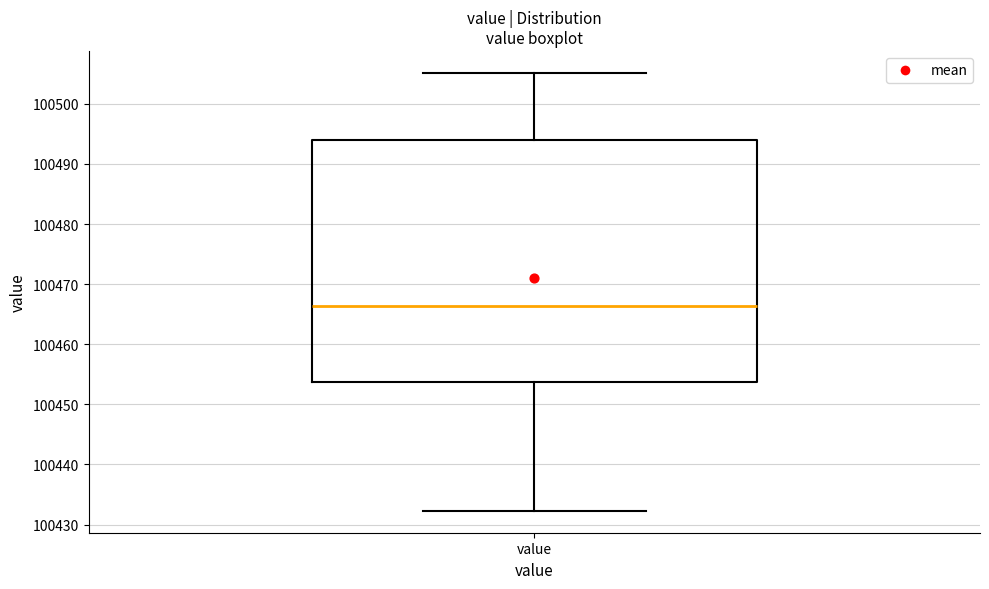

Read this box plot against the y-axis: the position of the median line, the range covered by the box, and the ends of both whiskers. The values are not printed on the chart, so give them approximately, as read against the axis.

median 100466, box 100454 to 100494, whiskers 100432 to 100505